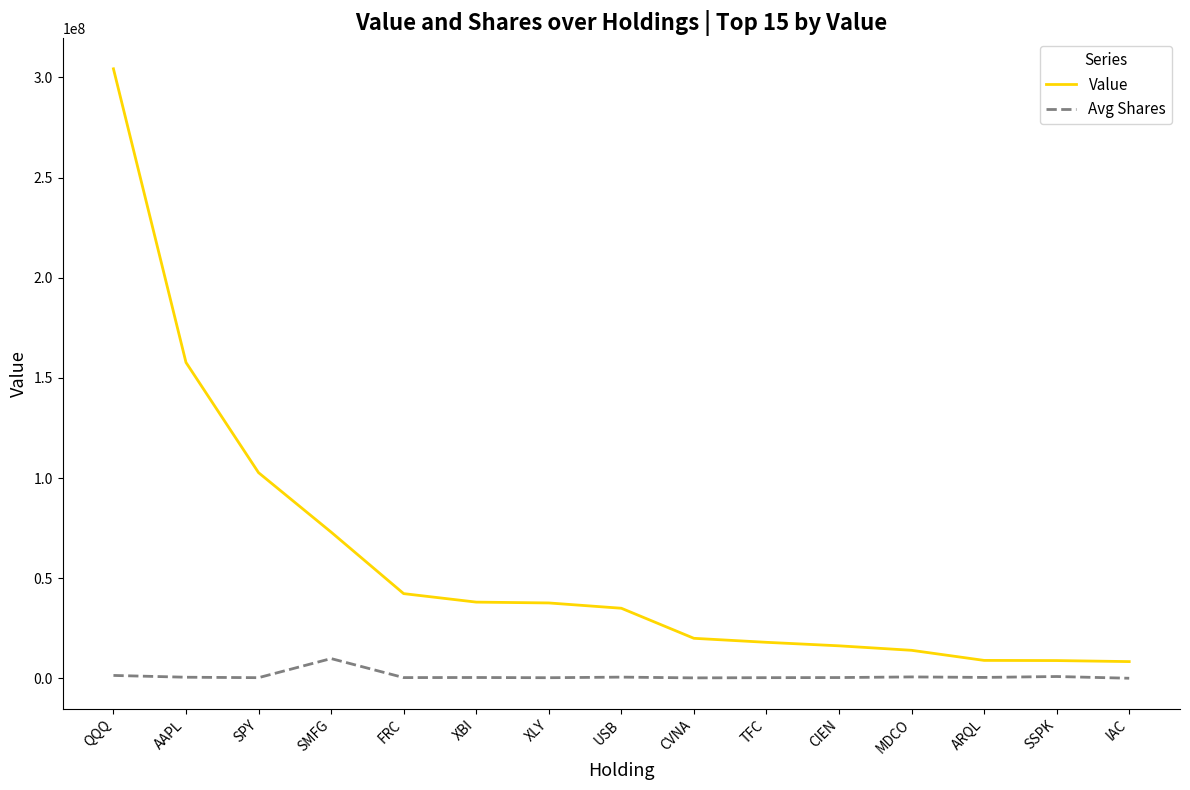

True or false: Avg Shares and Value cross at least once.

False